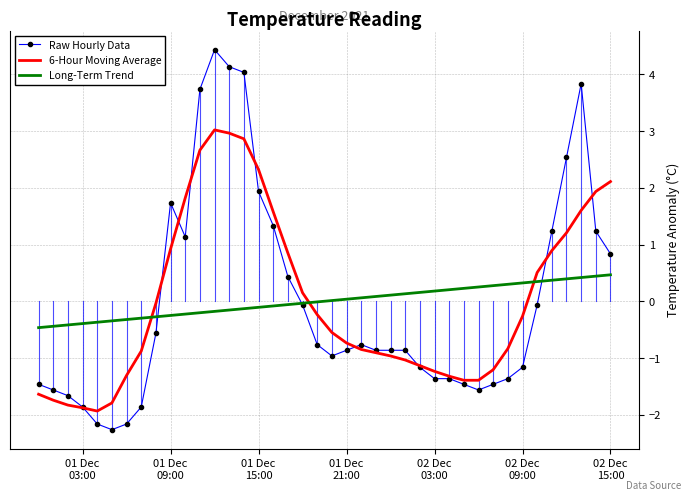

Rank the series by their maximum value, from lowest to highest.

Long-Term Trend, 6-Hour Moving Average, Raw Hourly Data